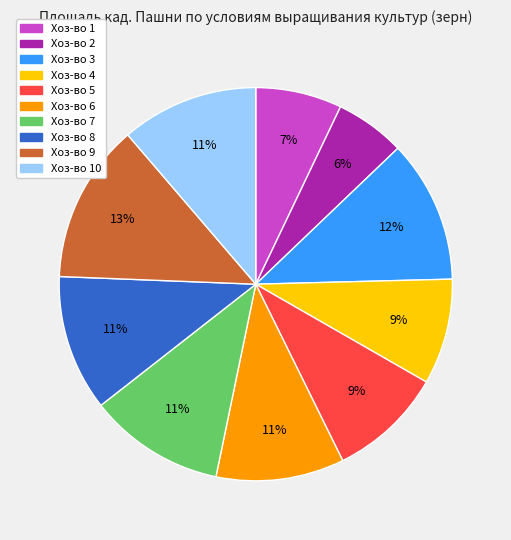

To the nearest percent, what is the average slice percentage?

10%